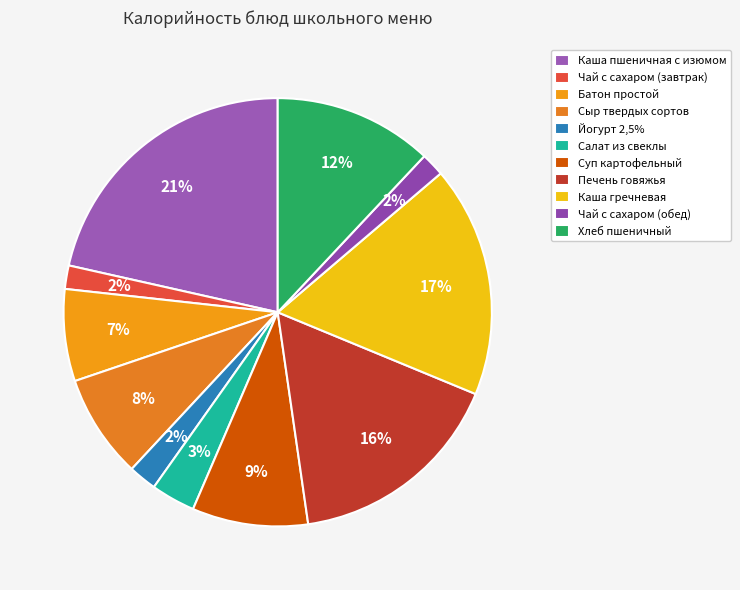

How many slices are in this pie chart?

11